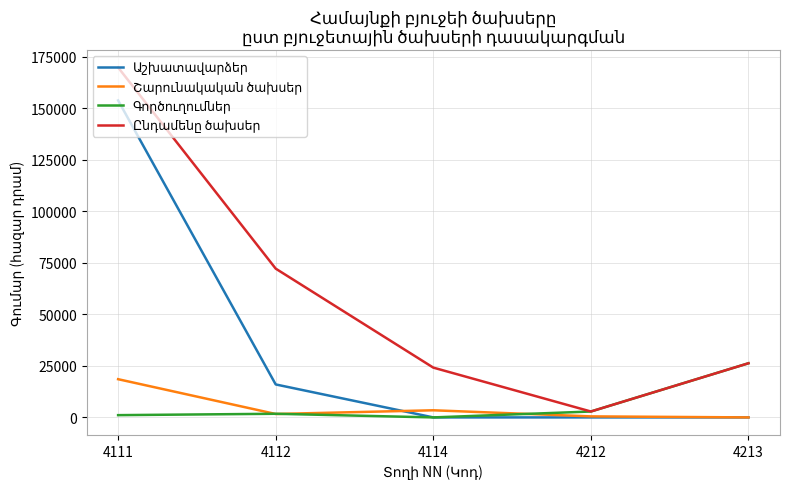

Which category has the highest value across all series?

4111